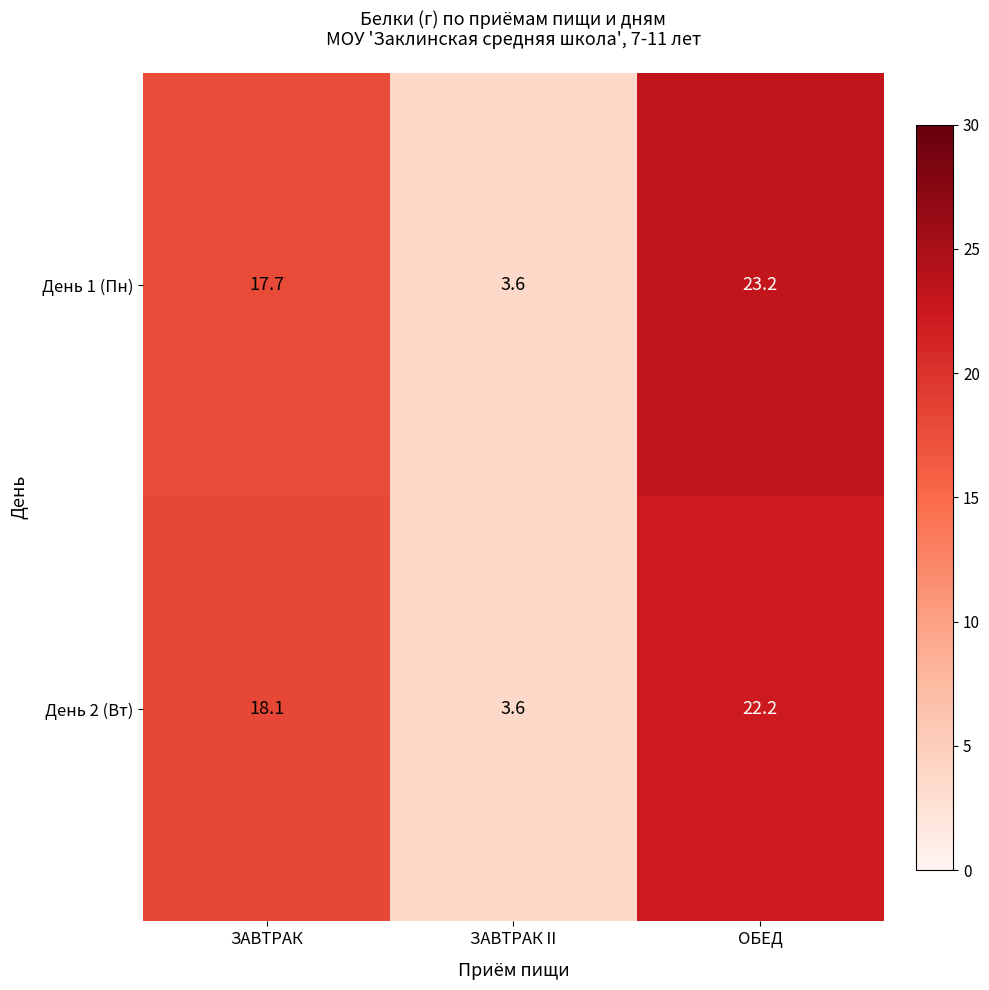

The value of День 2 (Вт) at ОБЕД is 22.2. True or false?

True